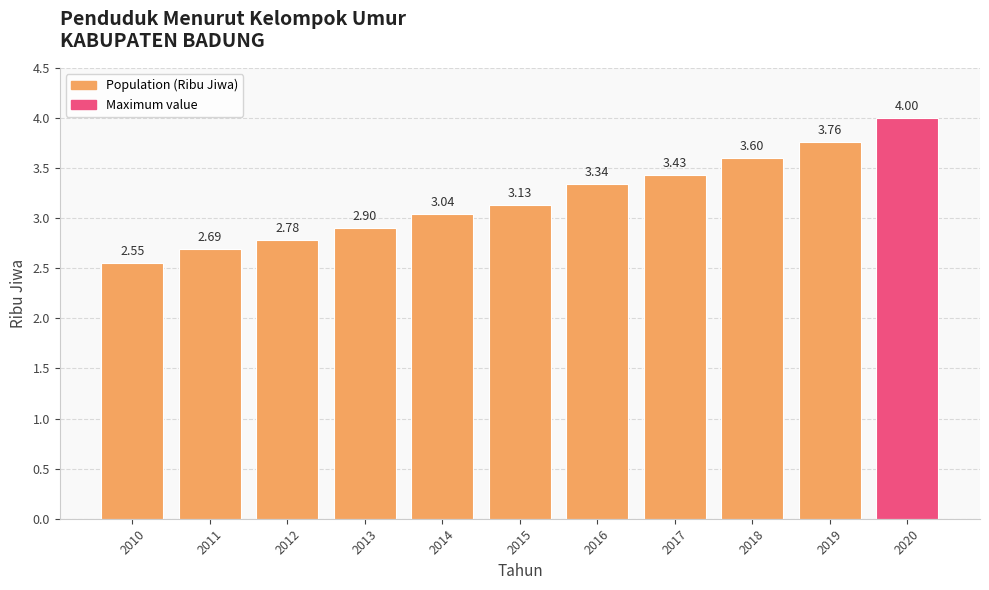

How many values are below 3?

4